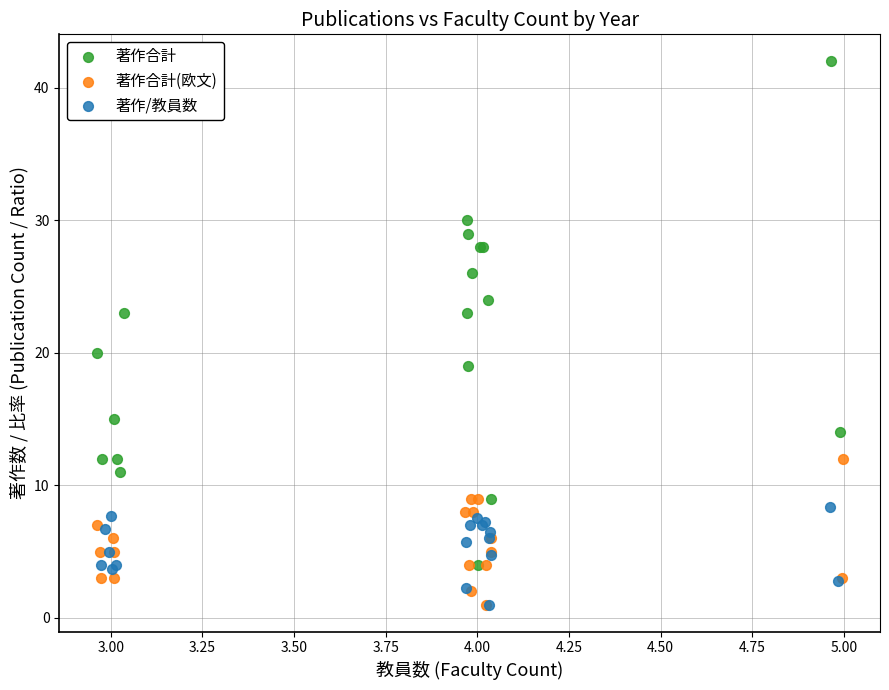

Which series has the widest spread of Y values?

著作合計